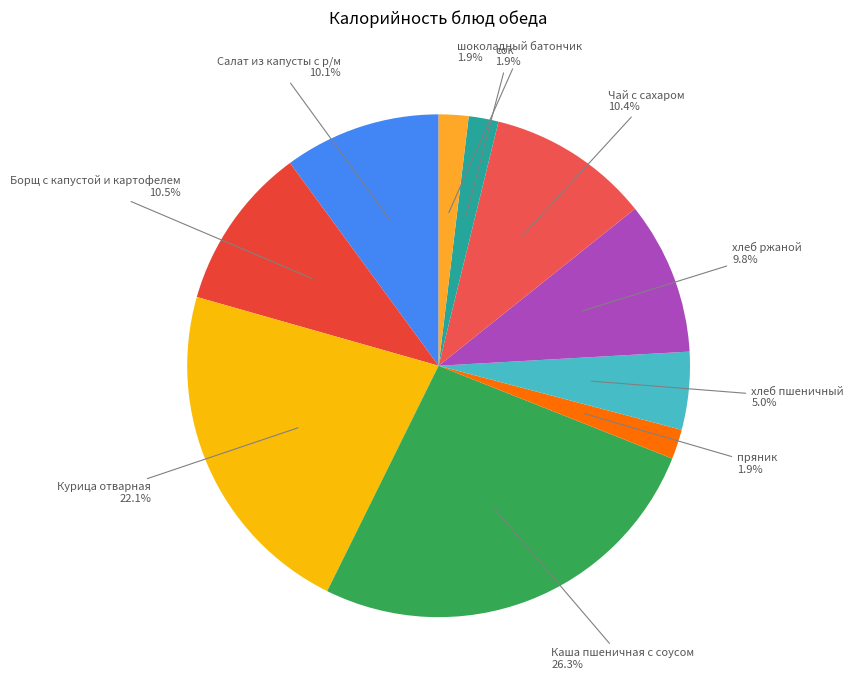

Does any single category account for the majority?

No